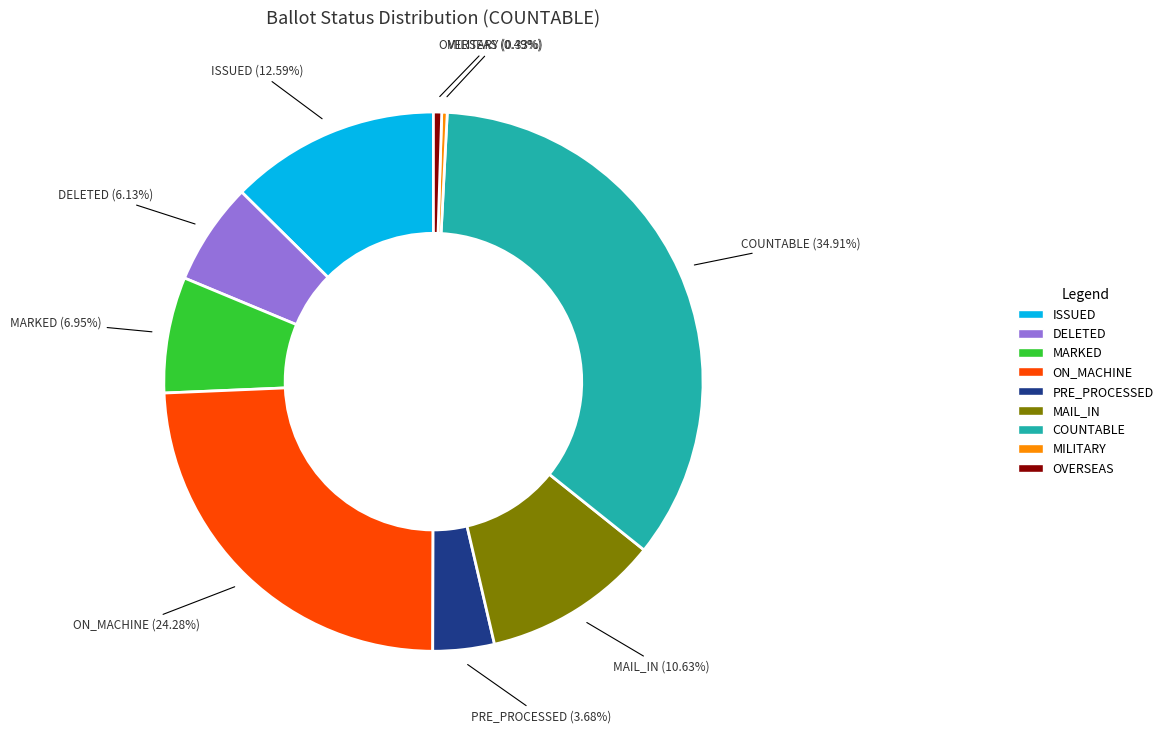

Does ON_MACHINE account for over 50% of the chart?

No